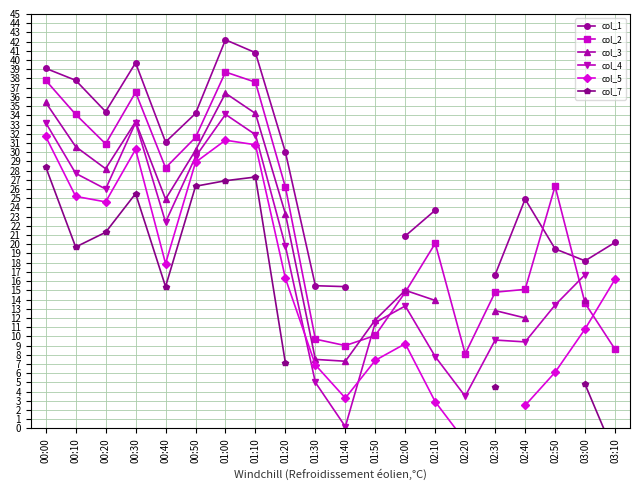

Between 02:10 and 02:50, which series saw the biggest shift?

col_2